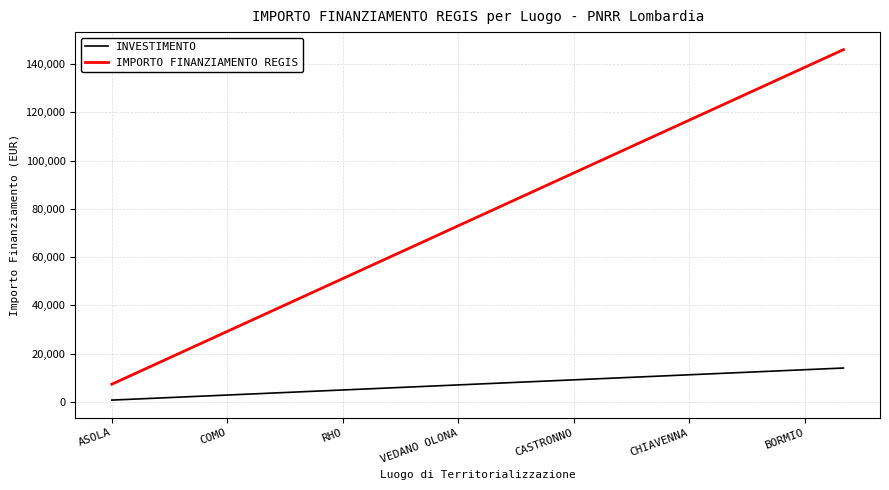

Which series has the widest spread of values?

IMPORTO FINANZIAMENTO REGIS